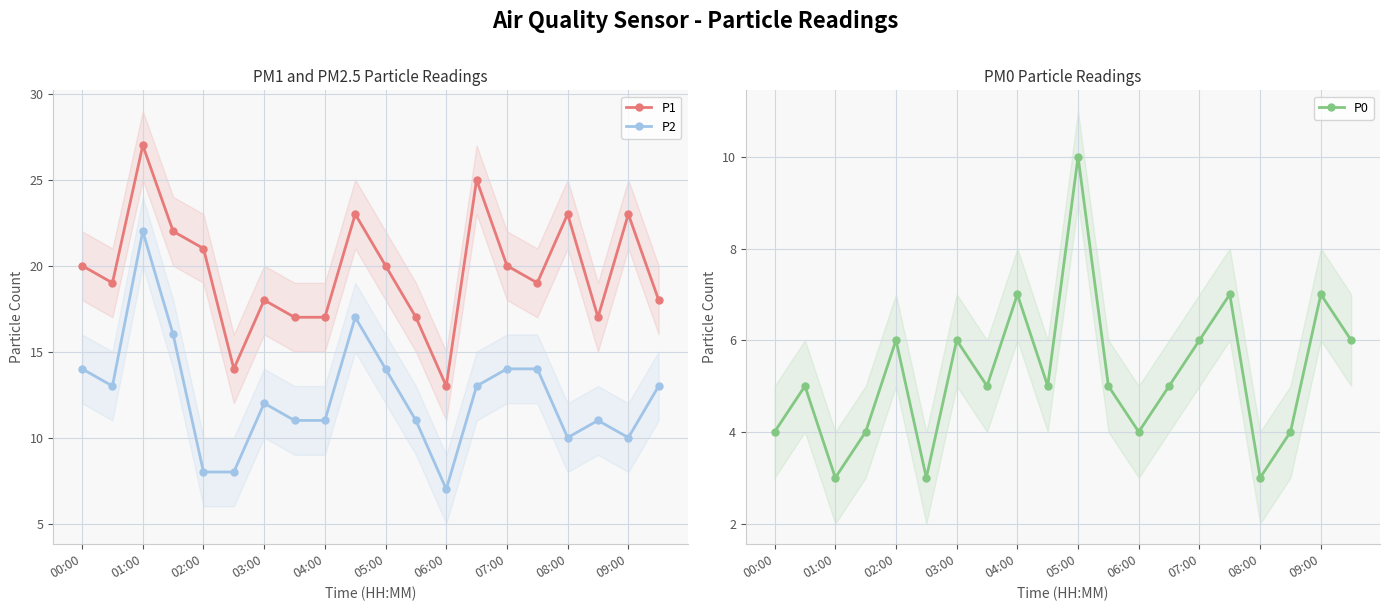

What is the maximum value for P0?

10